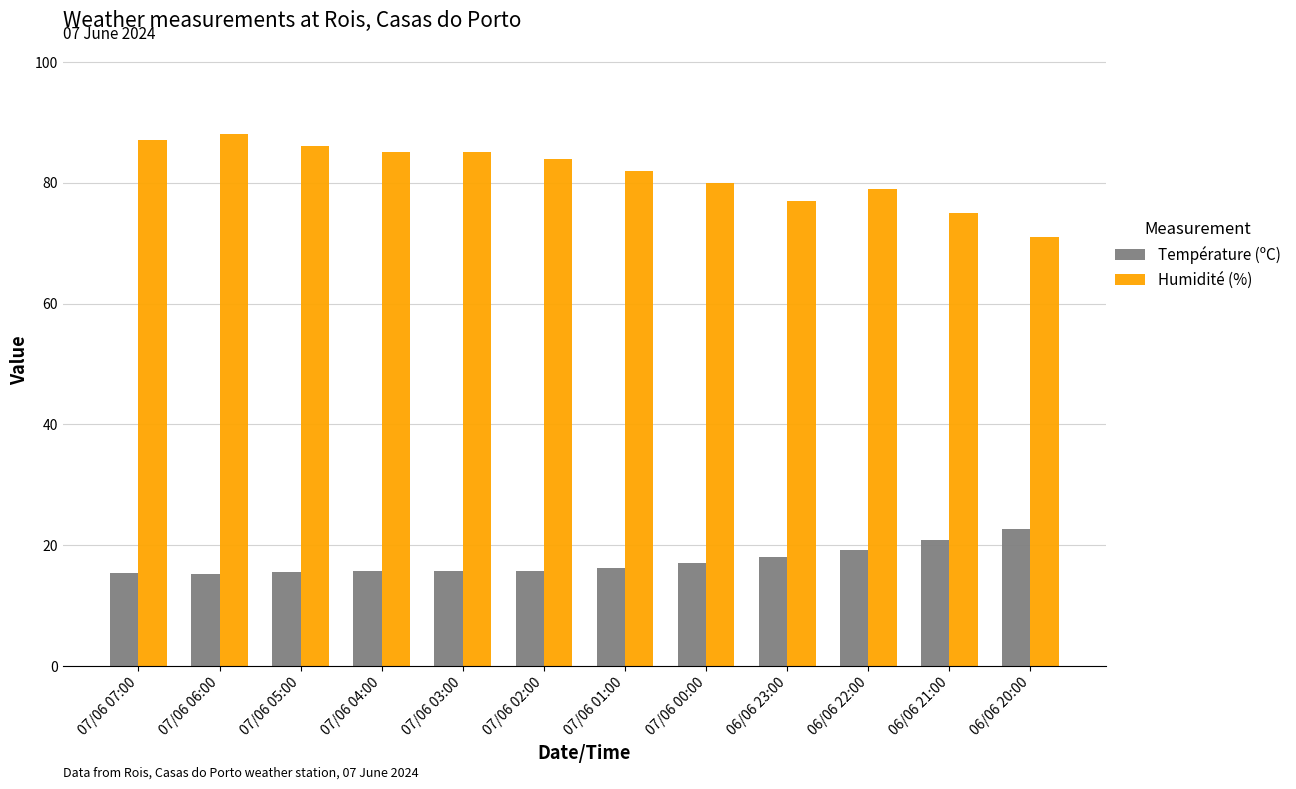

What is the difference between the highest and lowest values at 07/06 03:00?

69.3